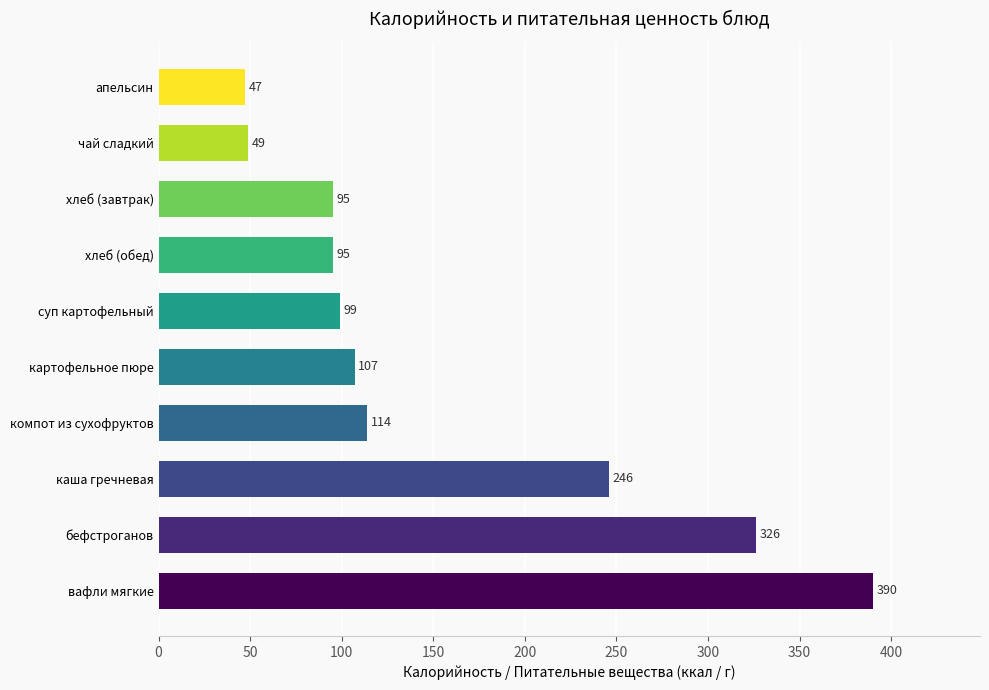

What is the change in value from бефстроганов to хлеб (завтрак)?

-231